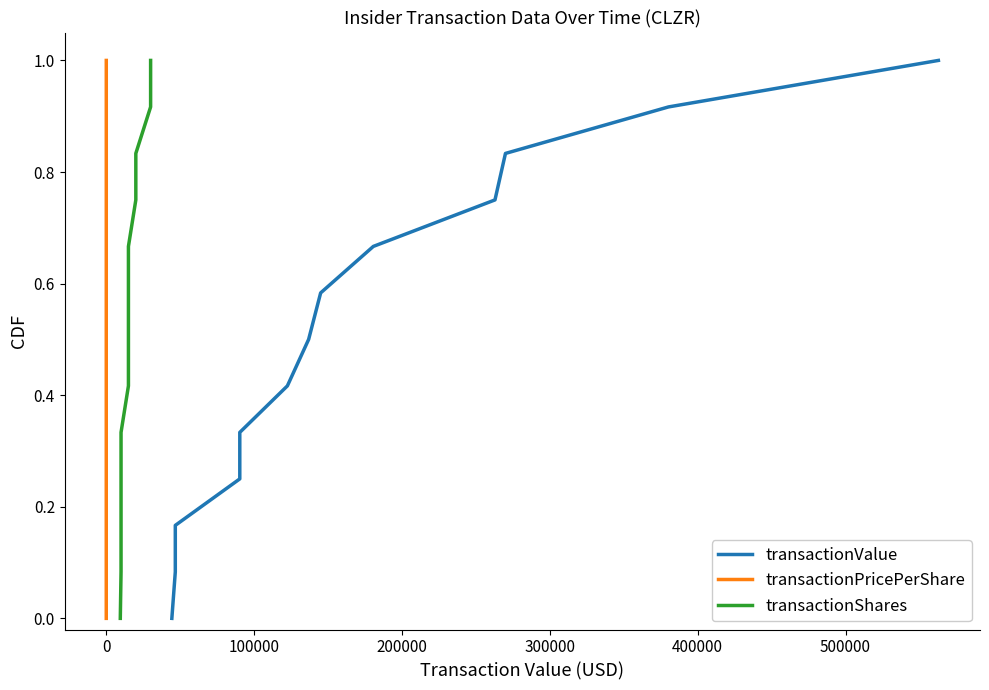

What is the label of the 7th point from the right?

500000